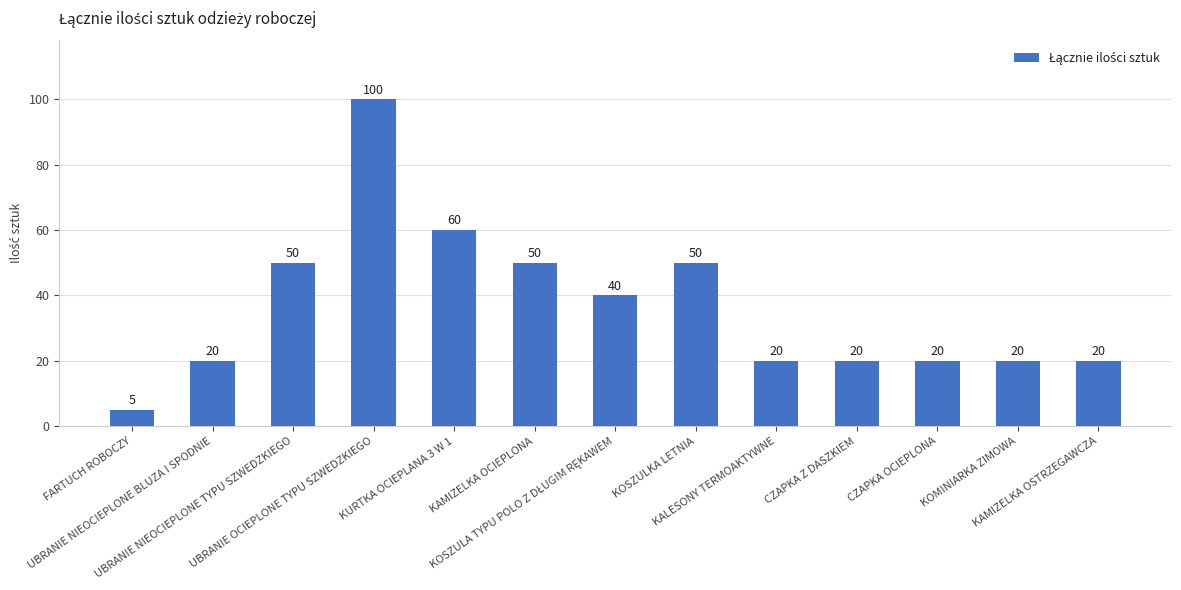

What position from the right is UBRANIE OCIEPLONE TYPU SZWEDZKIEGO?

10